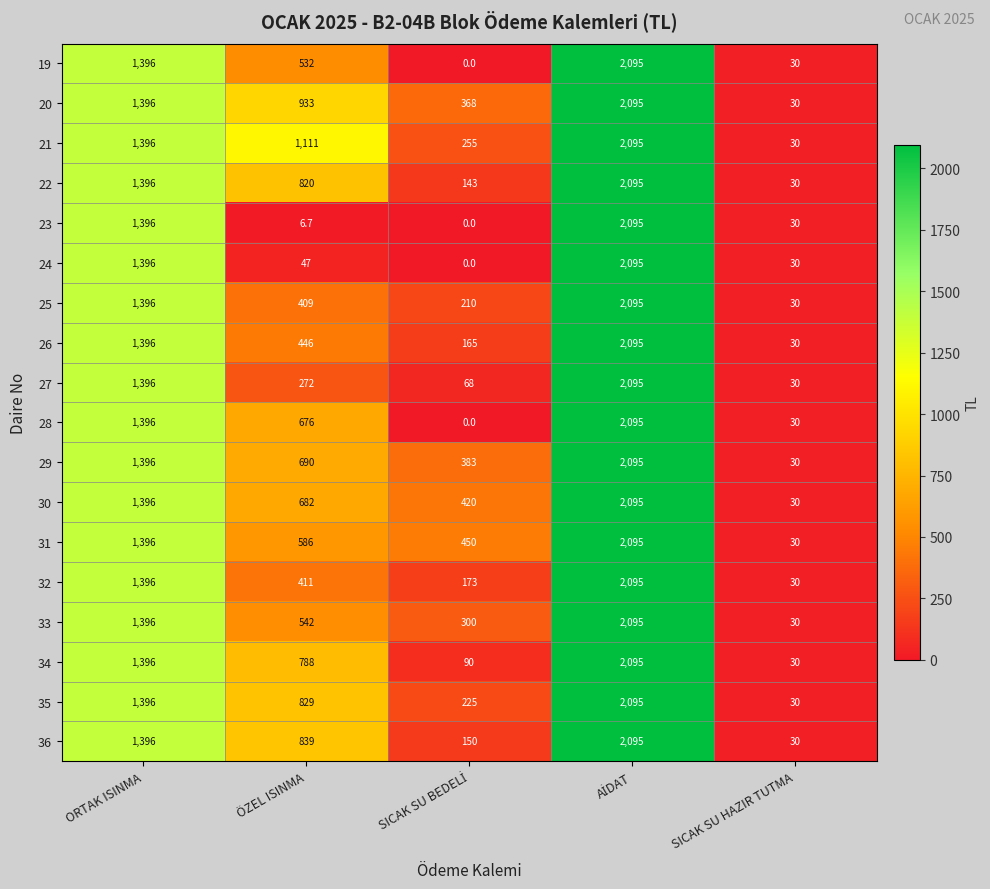

What is the total value across all series at SICAK SU HAZIR TUTMA?

540.0